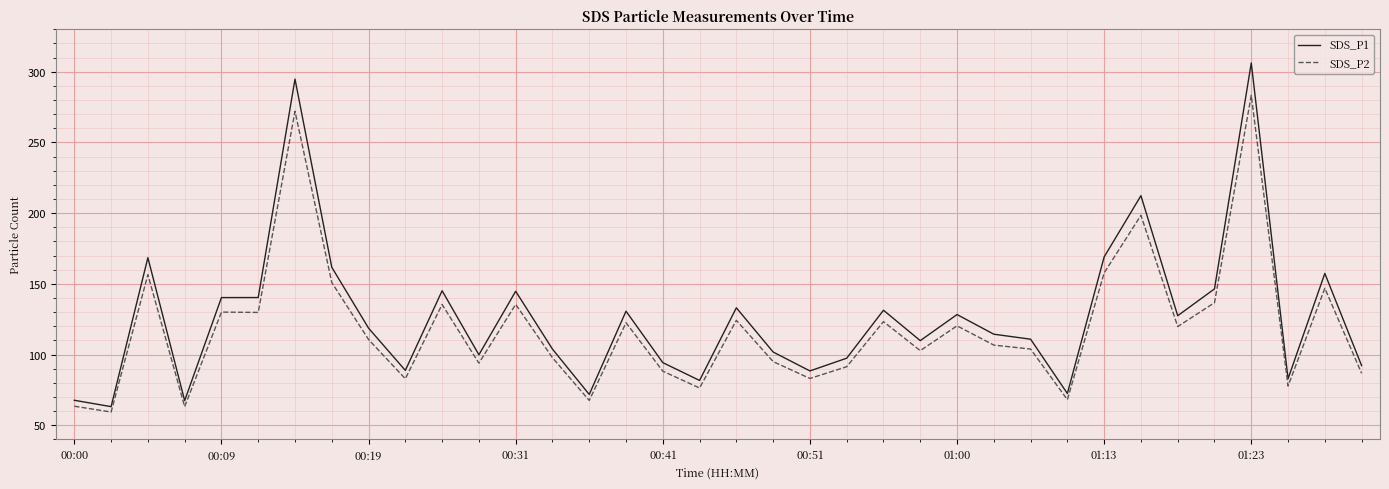

What is the maximum value shown in the chart?

306.2